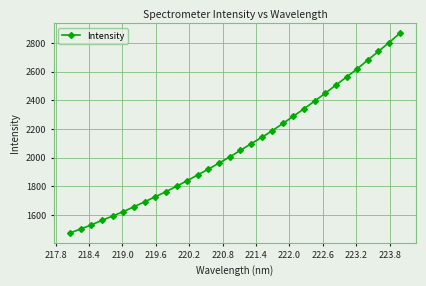

What is the sum of all values?

66502.7